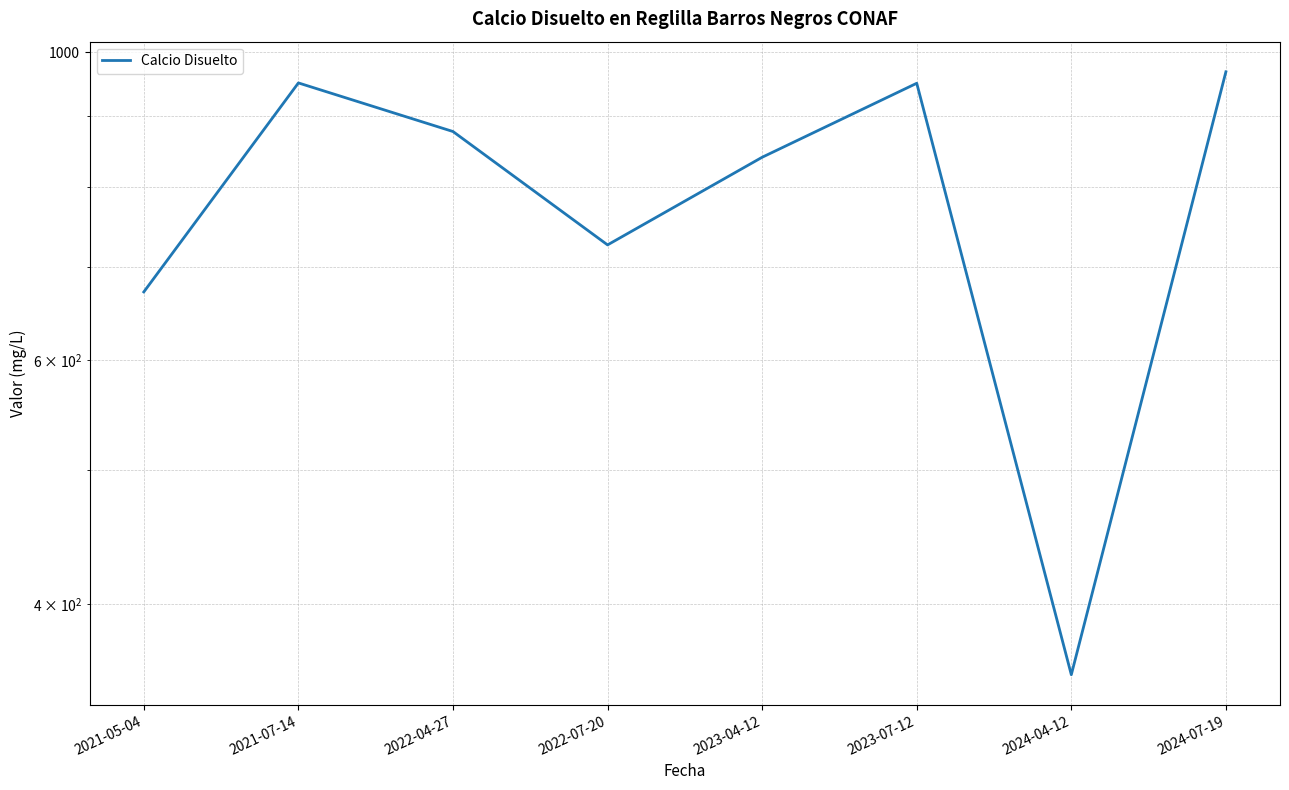

Rank the categories by value from highest to lowest.

2024-07-19, 2021-07-14, 2023-07-12, 2022-04-27, 2023-04-12, 2022-07-20, 2021-05-04, 2024-04-12